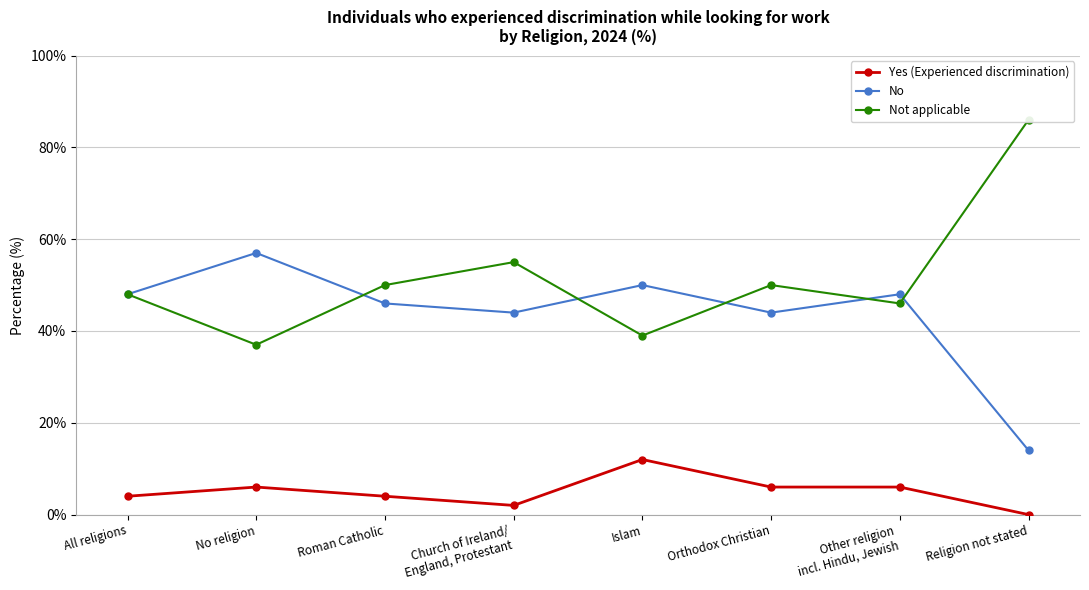

Where is Yes (Experienced discrimination) nearest to the value 6?

No religion